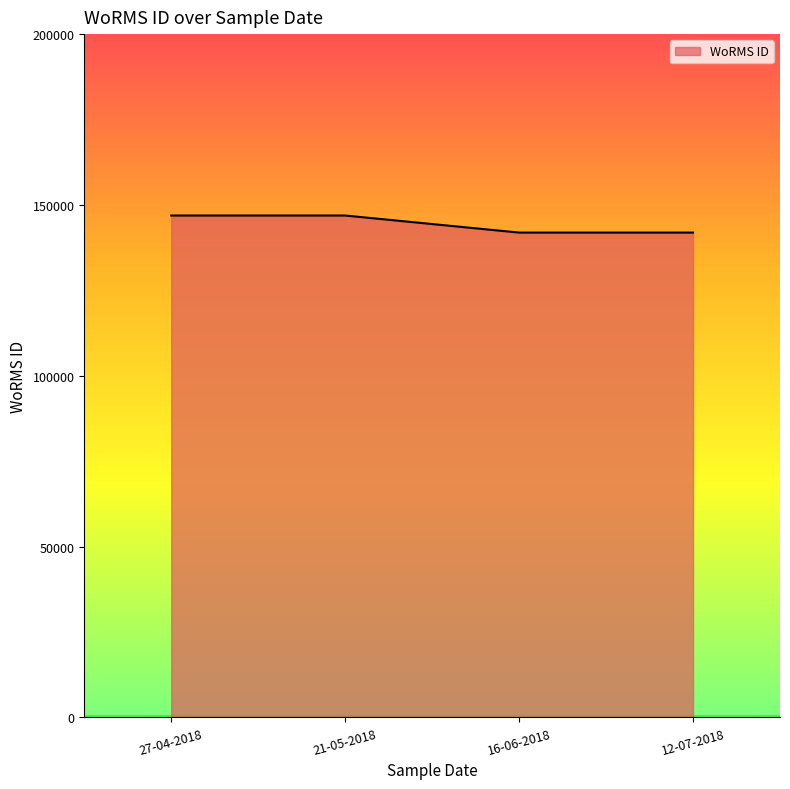

What is the average value?

144404